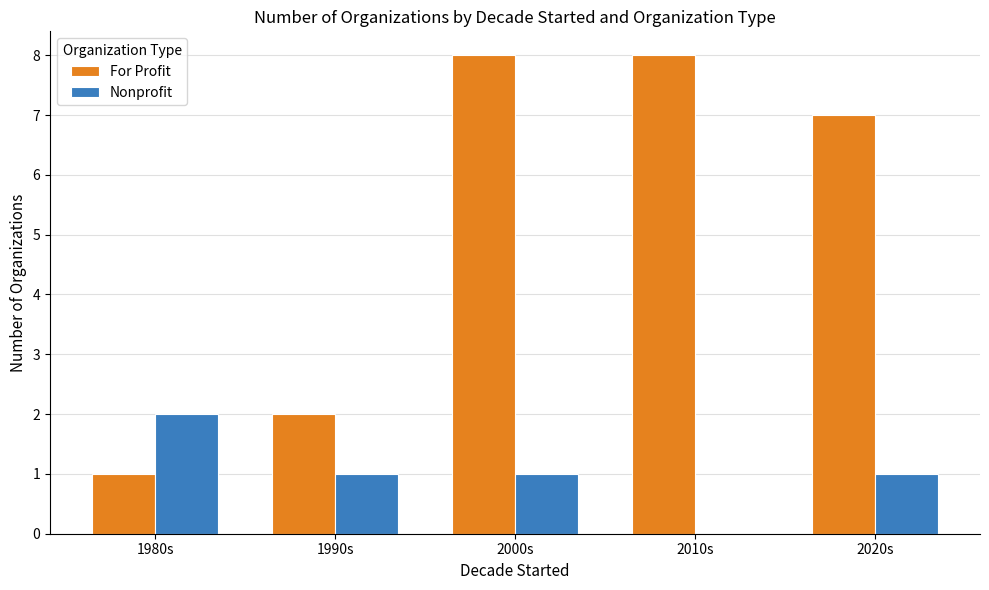

Which series has the largest total across all categories?

For Profit